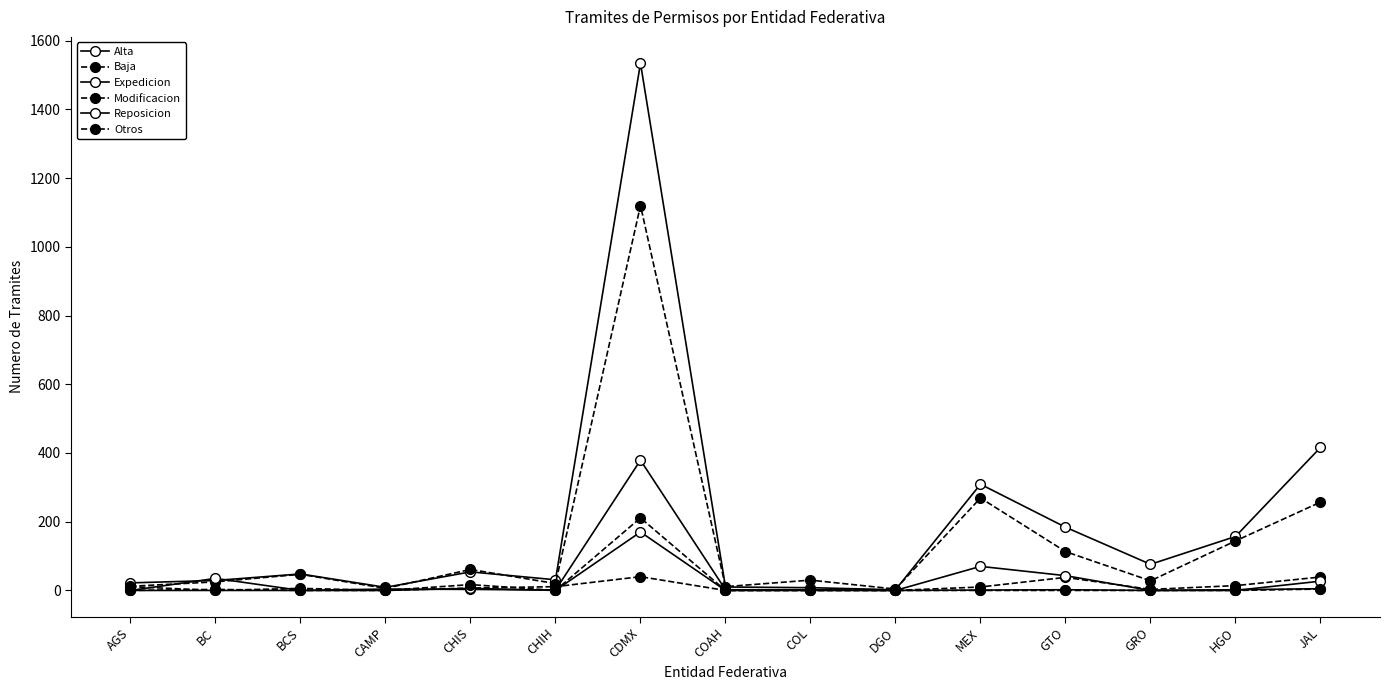

How many categories are shown in the chart?

15